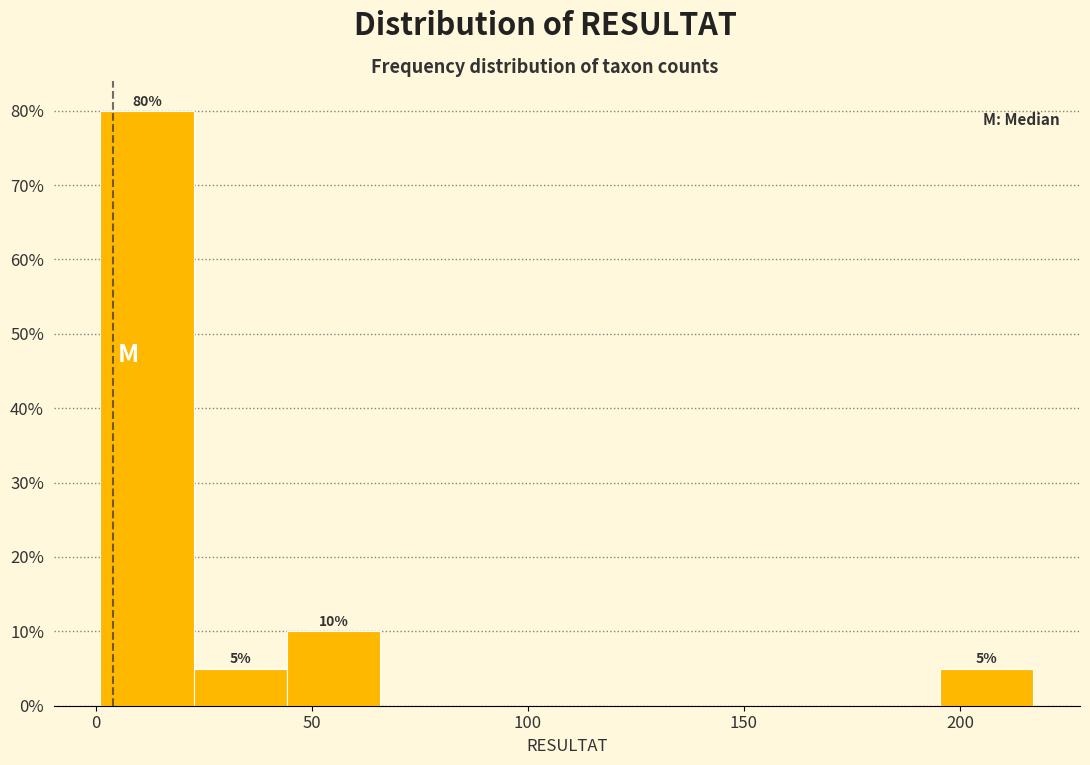

Which range on the x-axis has the tallest bar?

0 to 25